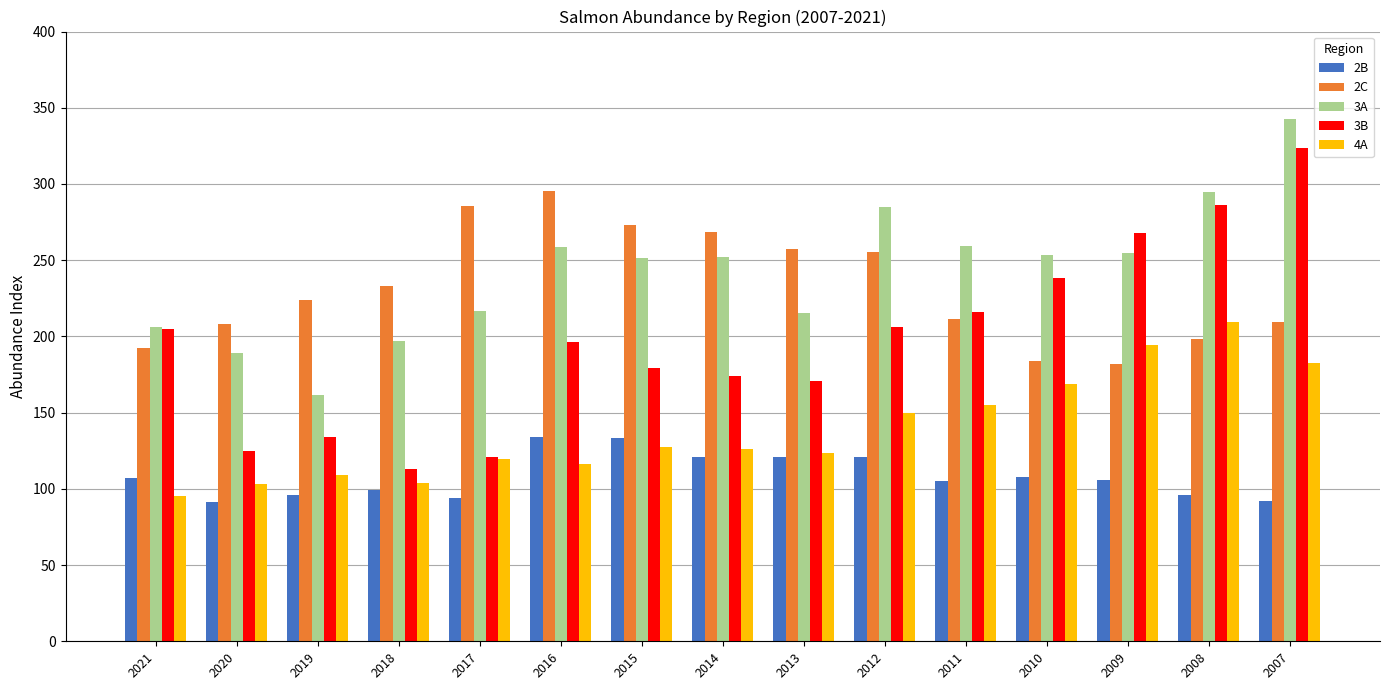

At which label does 3A first exceed 252?

2016